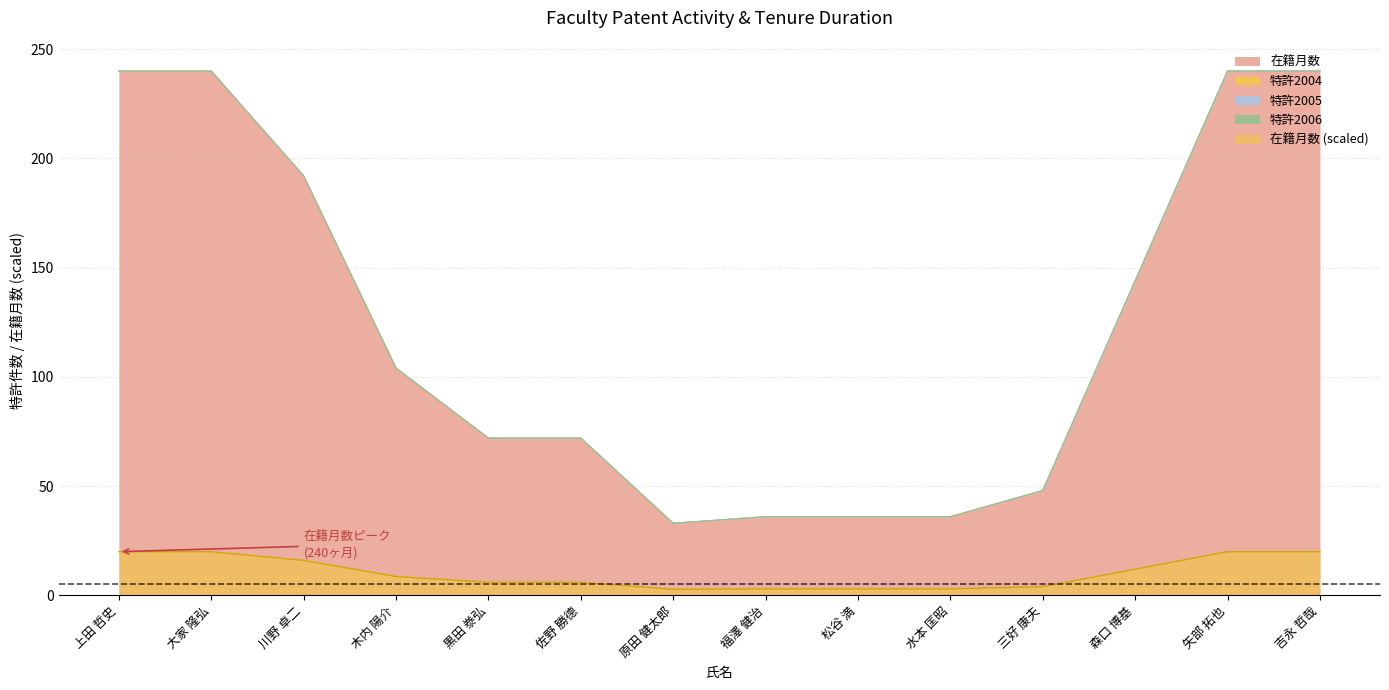

At how many categories does at least one series exceed 210?

4